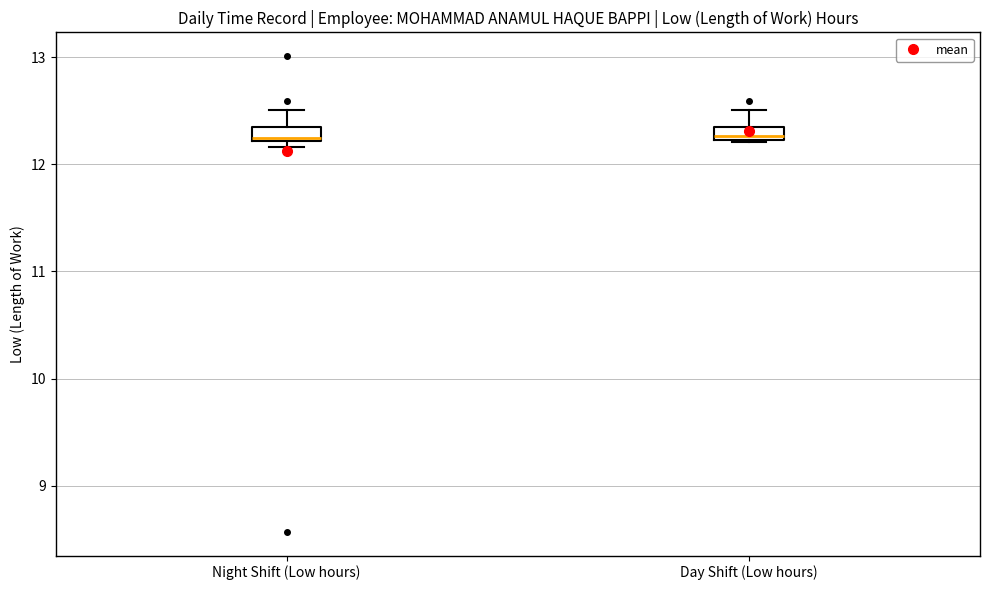

Where does the median line of the box for Night Shift (Low hours) sit on the y-axis? The values are not printed on the chart, so give them approximately, as read against the axis.

12.3